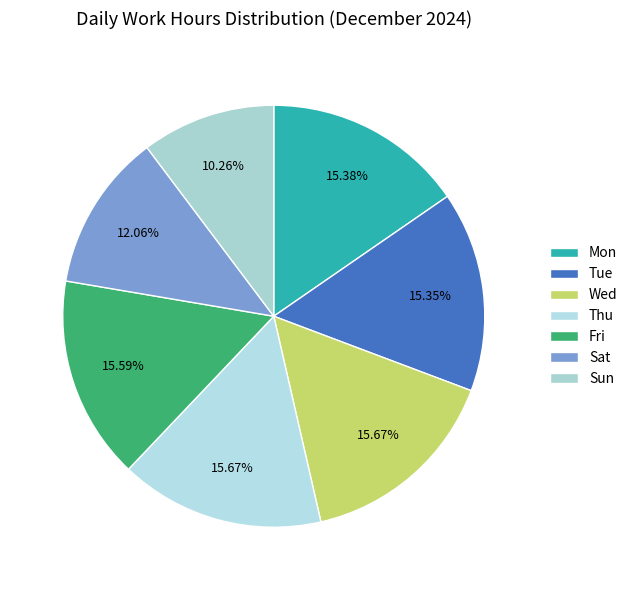

To the nearest percent, what percentage of the pie is Sat?

12%